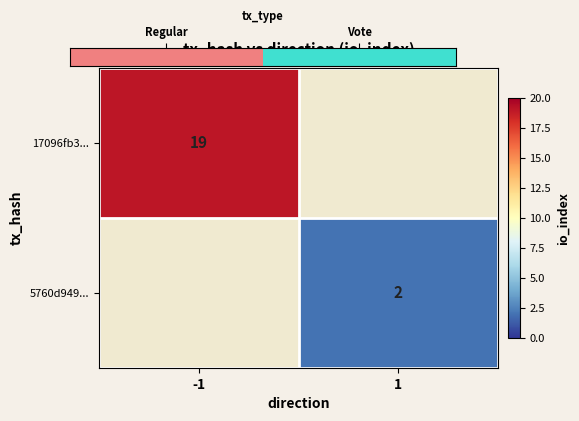

Count the number of data series in this chart.

2